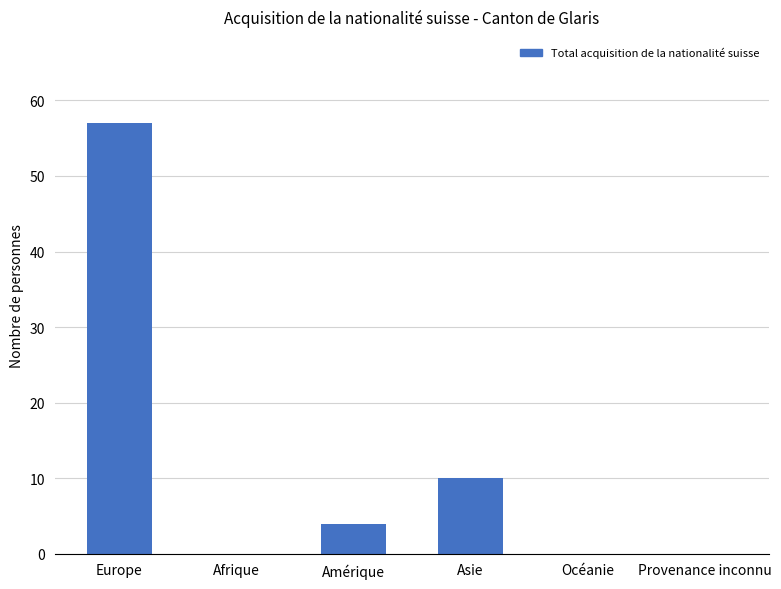

What is the sum of the values at Provenance inconnu and Amérique?

4